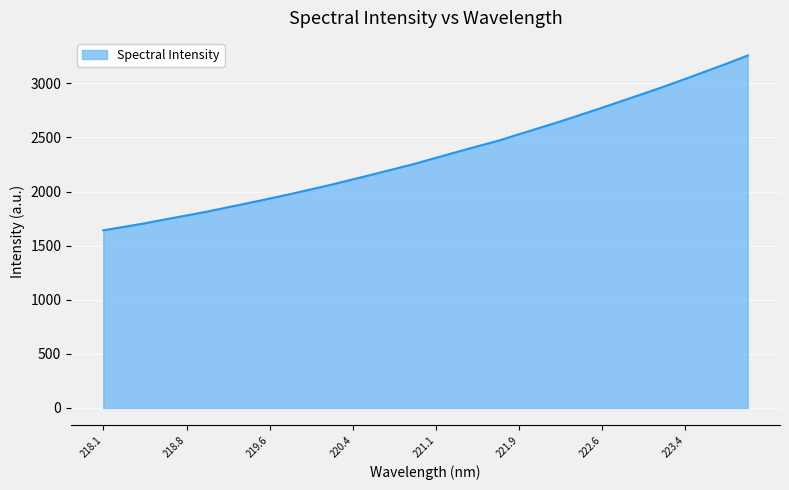

What is the greatest value displayed?

3257.2